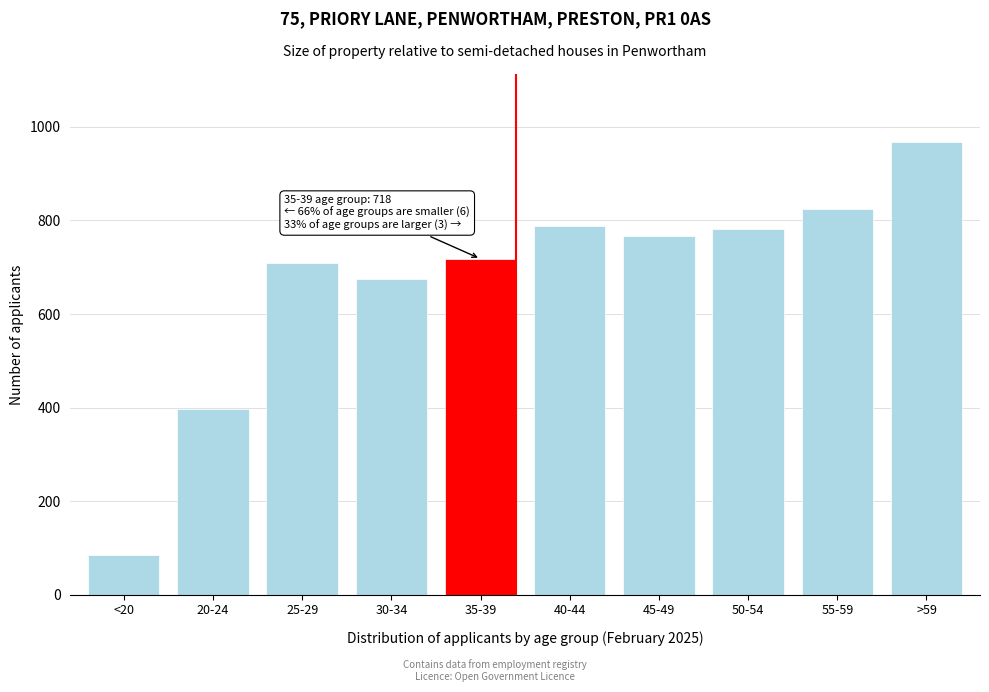

Reading left to right, transcribe all the data shown in this chart.

<20=84	20-24=396	25-29=709	30-34=674	35-39=718	40-44=789	45-49=766	50-54=781	55-59=825	>59=968